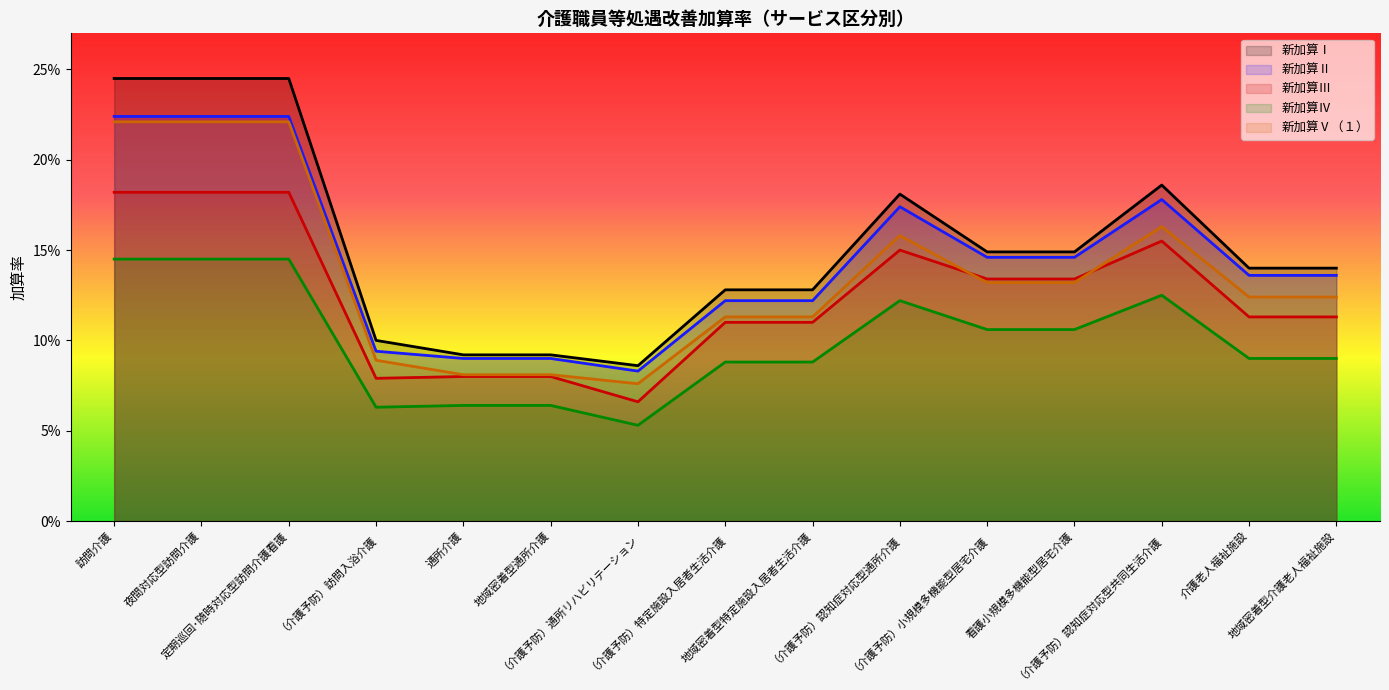

True or false: 新加算Ⅰ and 新加算Ⅳ intersect in this chart.

False